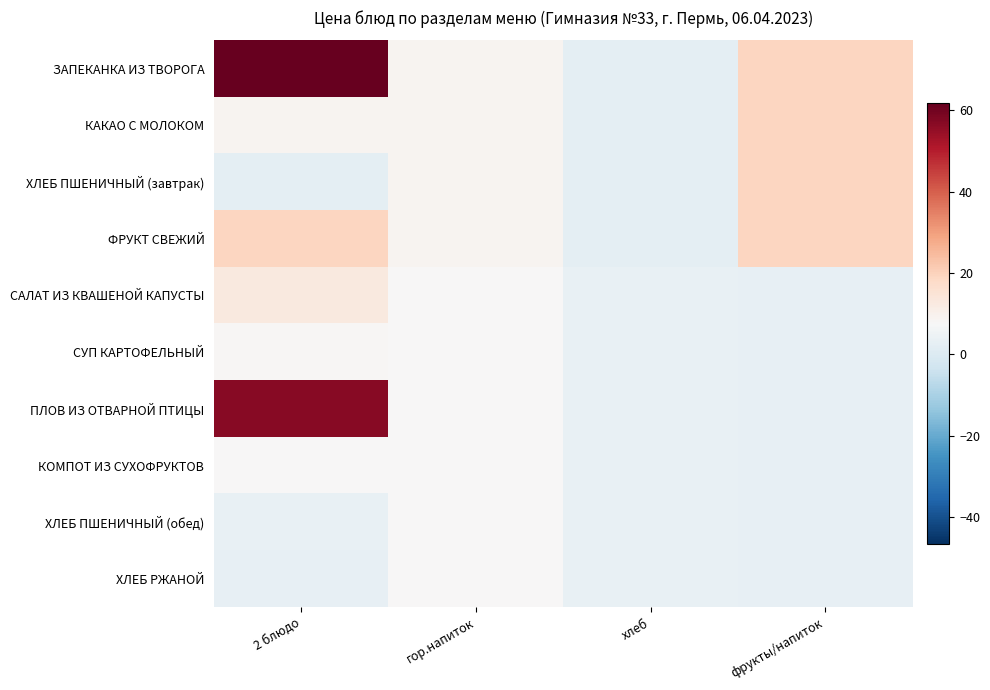

Reading right to left, what are all the values shown in this chart?

ЗАПЕКАНКА ИЗ ТВОРОГА: фрукты/напиток=19.0	хлеб=2.0	гор.напиток=9.0	2 блюдо=61.8
КАКАО С МОЛОКОМ: фрукты/напиток=19.0	хлеб=2.0	гор.напиток=9.0	2 блюдо=9.0
ХЛЕБ ПШЕНИЧНЫЙ (завтрак): фрукты/напиток=19.0	хлеб=2.0	гор.напиток=9.0	2 блюдо=2.0
ФРУКТ СВЕЖИЙ: фрукты/напиток=19.0	хлеб=2.0	гор.напиток=9.0	2 блюдо=19.0
САЛАТ ИЗ КВАШЕНОЙ КАПУСТЫ: фрукты/напиток=3.0	хлеб=3.5	гор.напиток=7.5	2 блюдо=13.0
СУП КАРТОФЕЛЬНЫЙ: фрукты/напиток=3.0	хлеб=3.5	гор.напиток=7.5	2 блюдо=8.0
ПЛОВ ИЗ ОТВАРНОЙ ПТИЦЫ: фрукты/напиток=3.0	хлеб=3.5	гор.напиток=7.5	2 блюдо=56.8
КОМПОТ ИЗ СУХОФРУКТОВ: фрукты/напиток=3.0	хлеб=3.5	гор.напиток=7.5	2 блюдо=7.5
ХЛЕБ ПШЕНИЧНЫЙ (обед): фрукты/напиток=3.0	хлеб=3.5	гор.напиток=7.5	2 блюдо=3.5
ХЛЕБ РЖАНОЙ: фрукты/напиток=3.0	хлеб=3.5	гор.напиток=7.5	2 блюдо=3.0